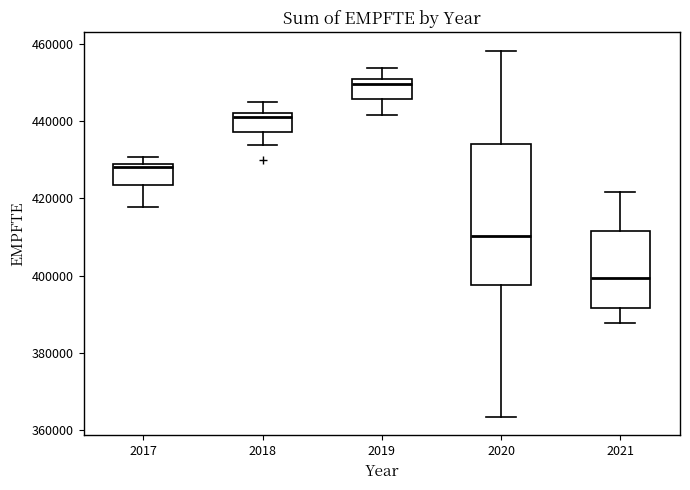

Reading left to right, transcribe this box plot: for each box, give where its median line is, the range the box spans, and where its two whiskers end, as read against the y-axis. The values are not printed on the chart, so give them approximately, as read against the axis.

2017: median 428000 (just below the box's upper edge), box 424000 to 428000, whiskers 418000 to 430000
2018: median 442000 (just below the box's upper edge), box 438000 to 442000, whiskers 434000 to 444000
2019: median 450000 (just below the box's upper edge), box 446000 to 450000, whiskers 442000 to 454000
2020: median 410000, box 398000 to 434000, whiskers 364000 to 458000
2021: median 400000, box 392000 to 412000, whiskers 388000 to 422000